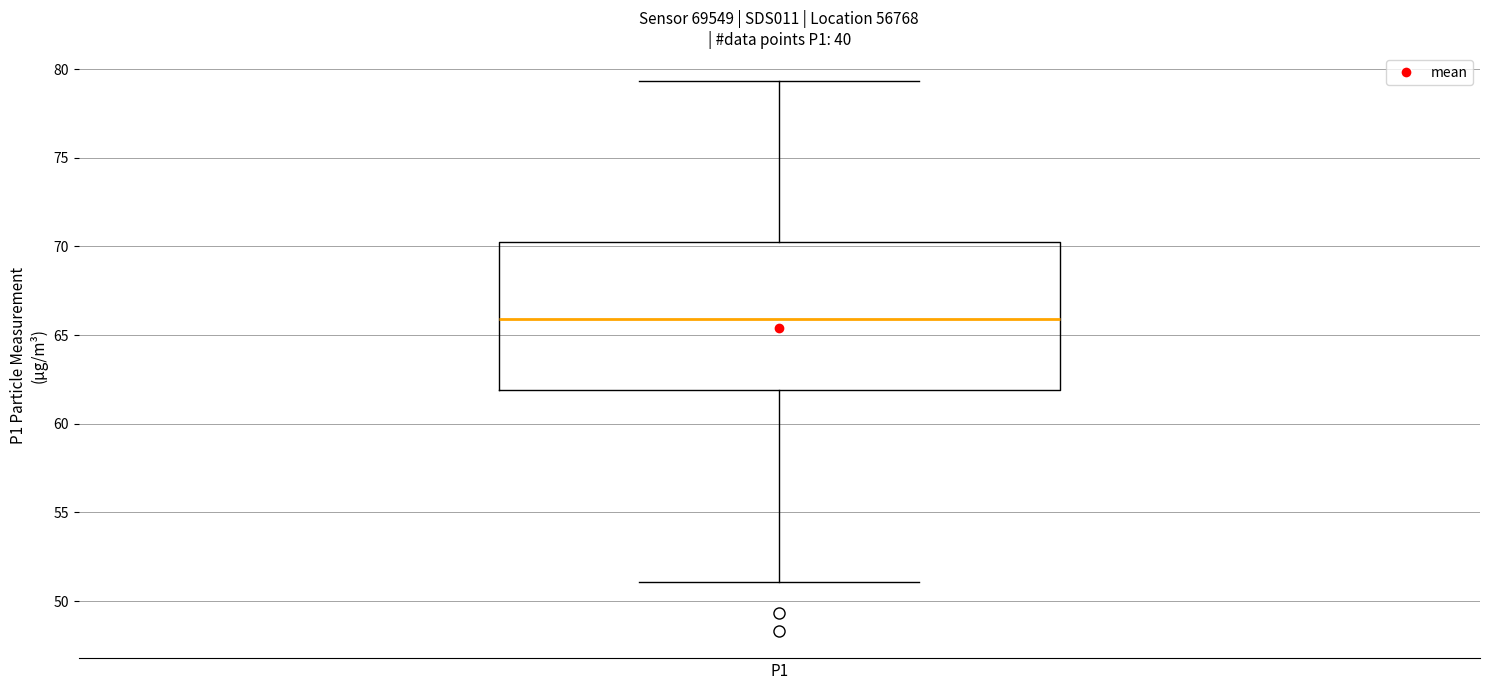

Transcribe this box plot: give where the median line is, the range the box spans, and where the two whiskers end, as read against the y-axis. The values are not printed on the chart, so give them approximately, as read against the axis.

median 66.0, box 62.0 to 70.0, whiskers 51.0 to 79.5